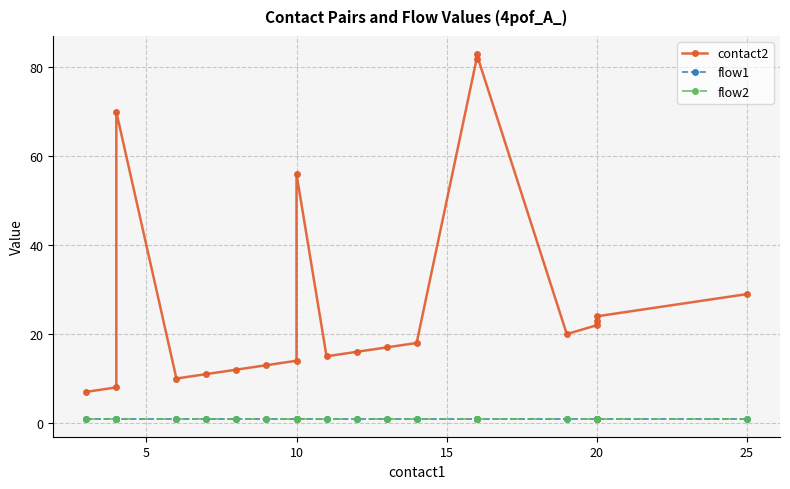

Is it true that flow1 equals 1 at 15?

True